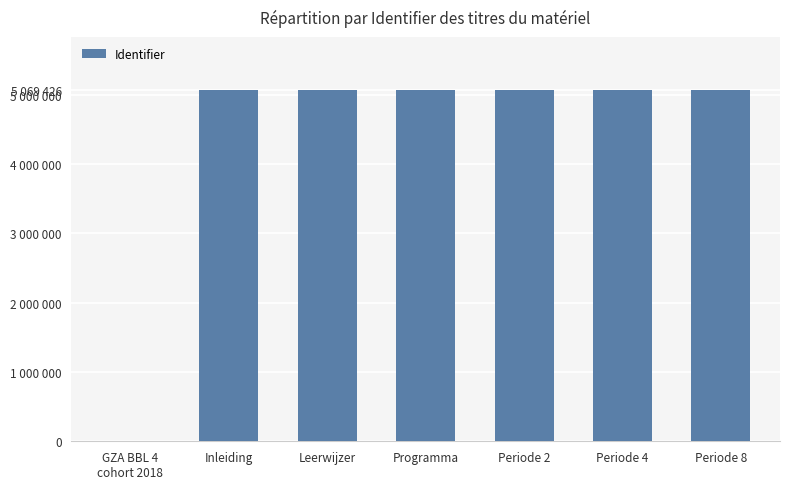

Approximately how many times larger is the value at Periode 4 compared to Inleiding?

1.0